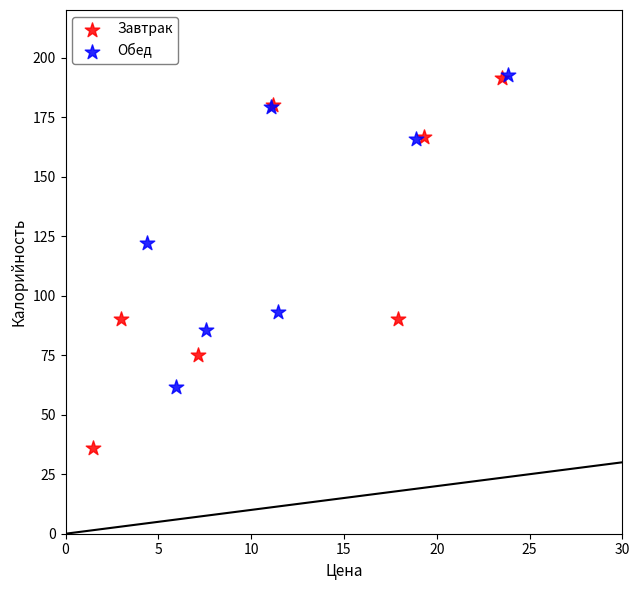

What are all the series names shown in the legend?

Завтрак, Обед